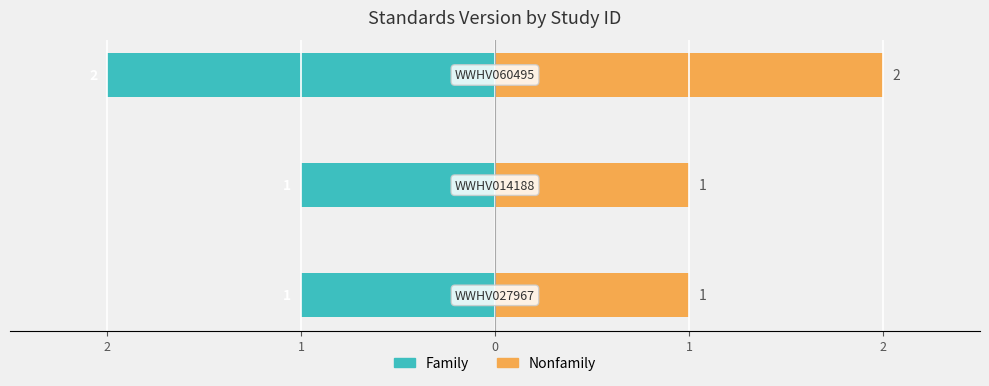

At how many categories does at least one series exceed 0?

3